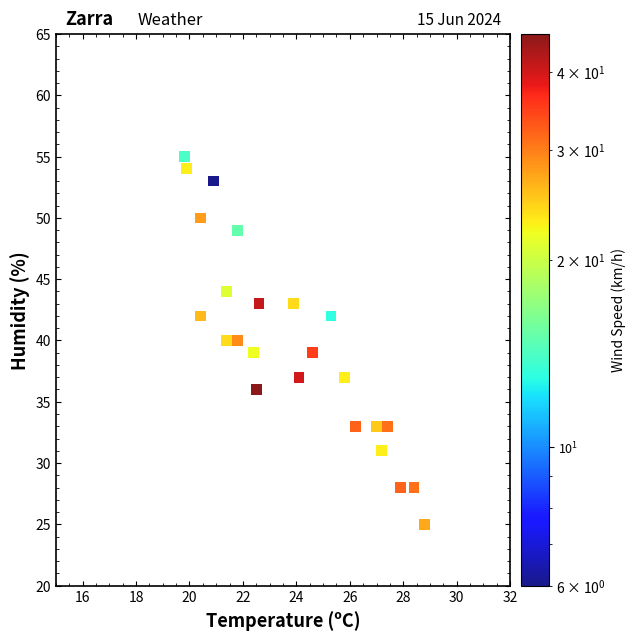

What is the range of Y values (max minus min)?

30